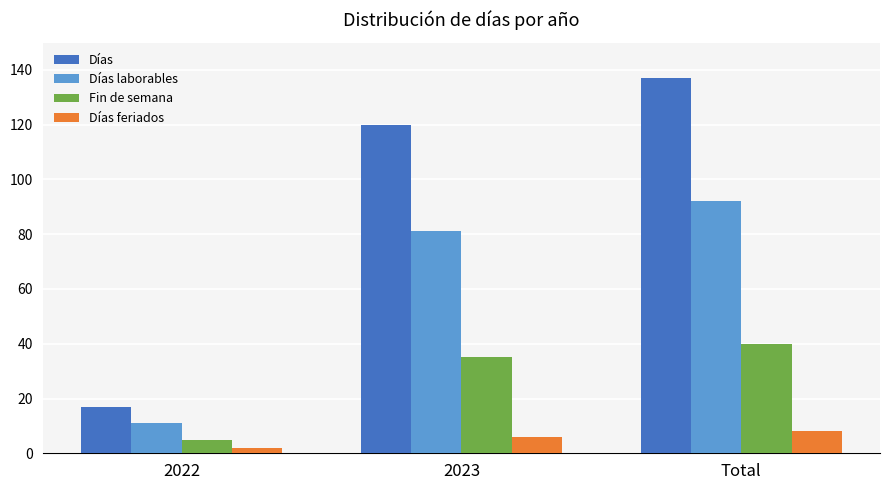

Reading left to right, list all the values displayed in this chart.

Días: 17	120	137
Días laborables: 11	81	92
Fin de semana: 5	35	40
Días feriados: 2	6	8